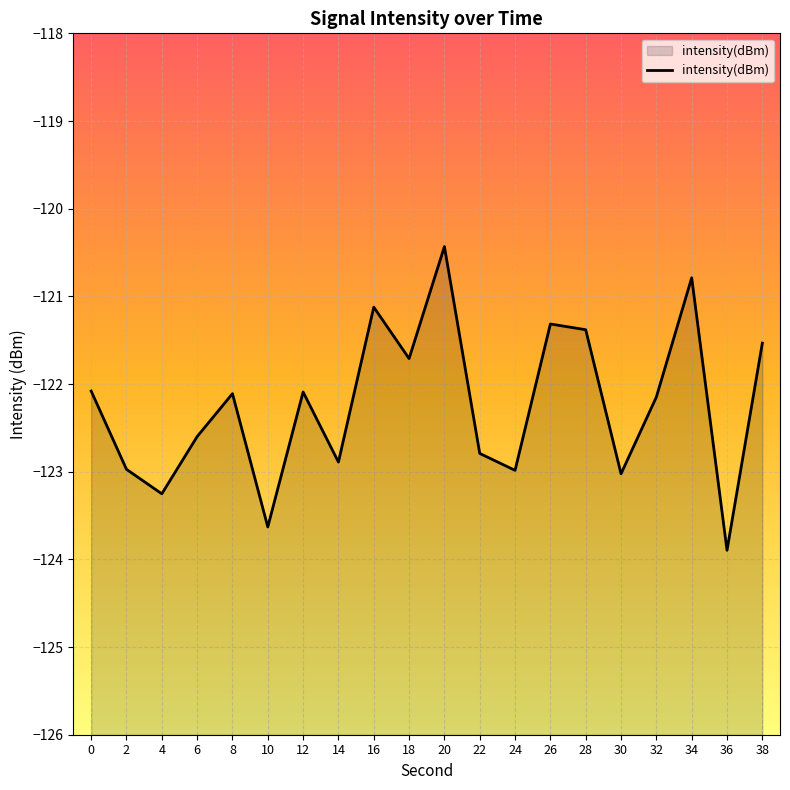

What is the smallest value displayed?

-123.9